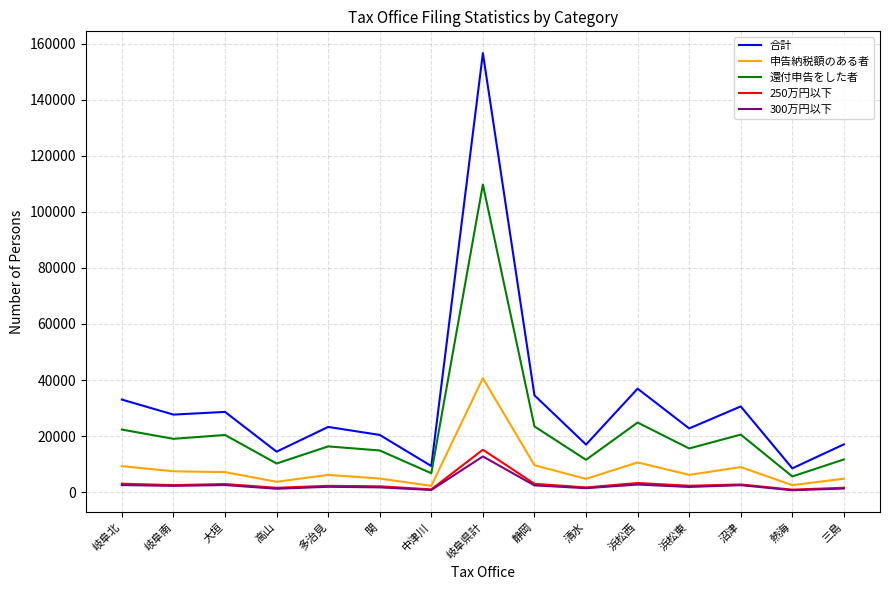

What is the total value across all series at 大垣?

61506